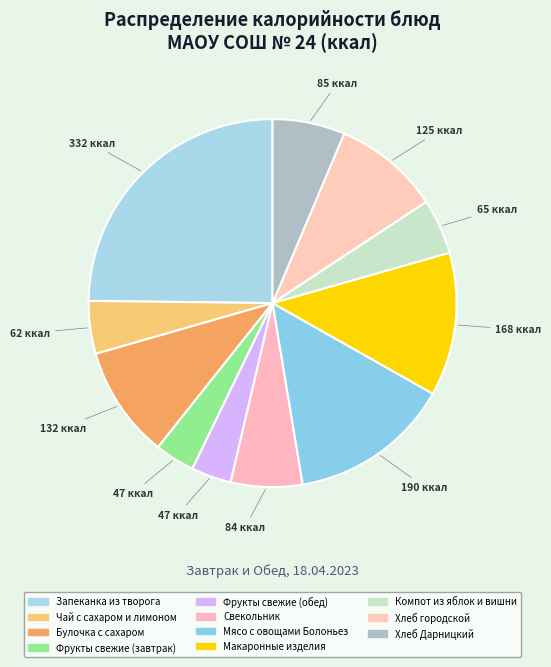

How many segments does this pie chart have?

11